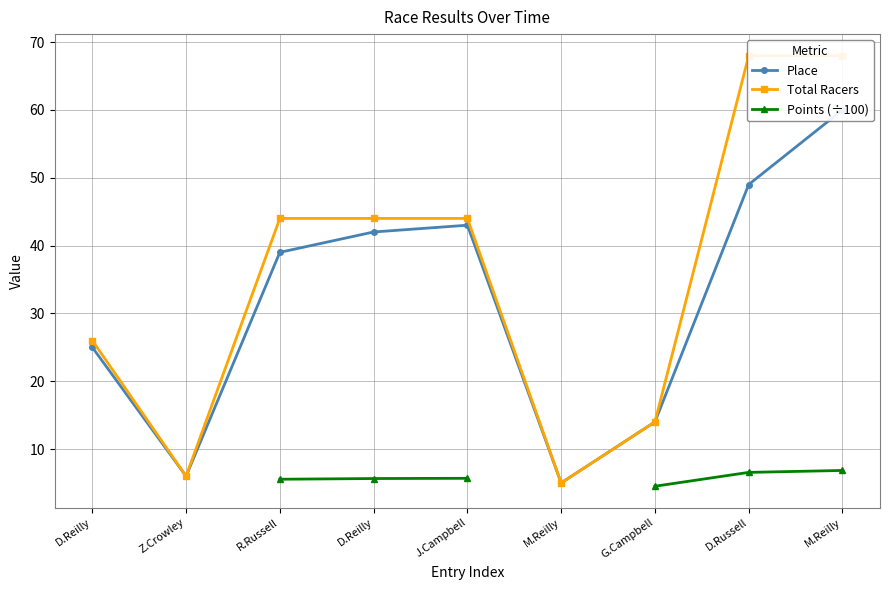

How many lines are shown in the chart?

3